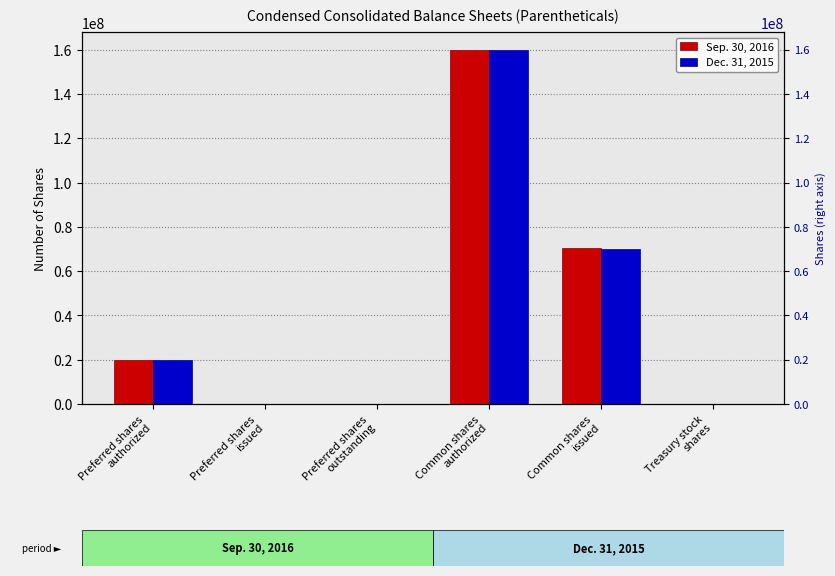

What is the total value across all series at Preferred shares
authorized?

40000000